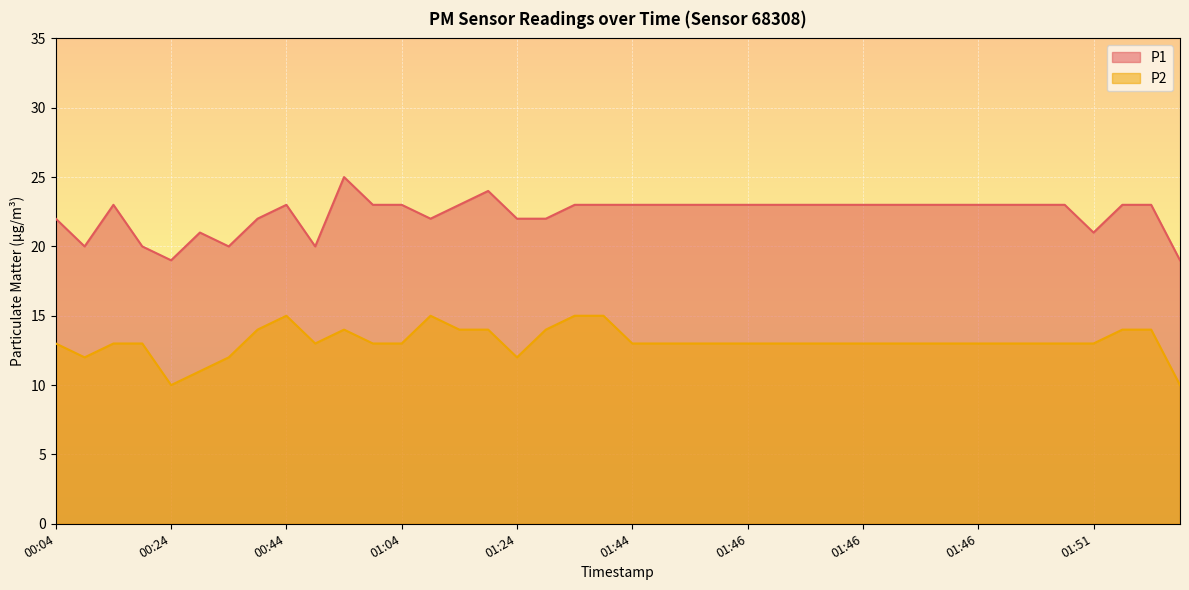

What are all the series names shown in the legend?

P1, P2